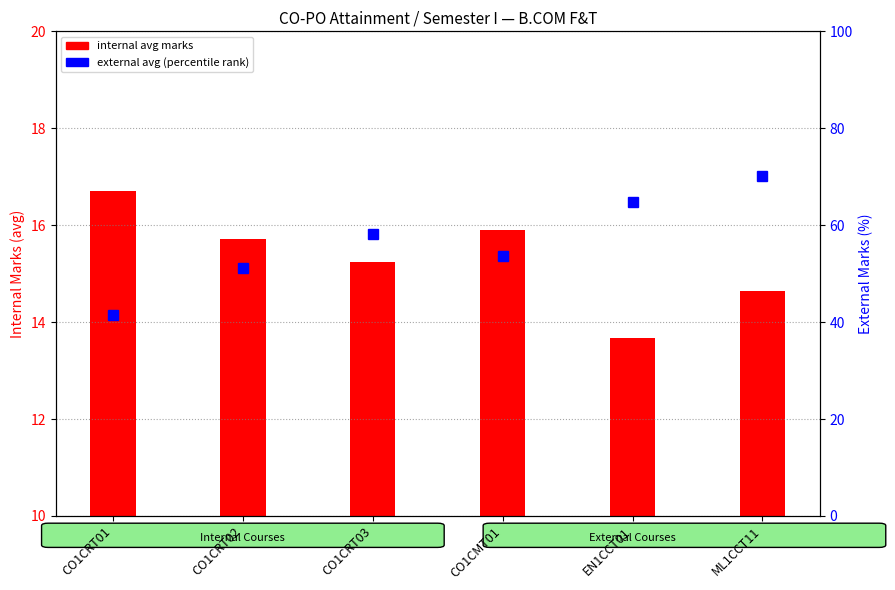

What is the sum of the values at ML1CCT11 and EN1CCT01?

134.9